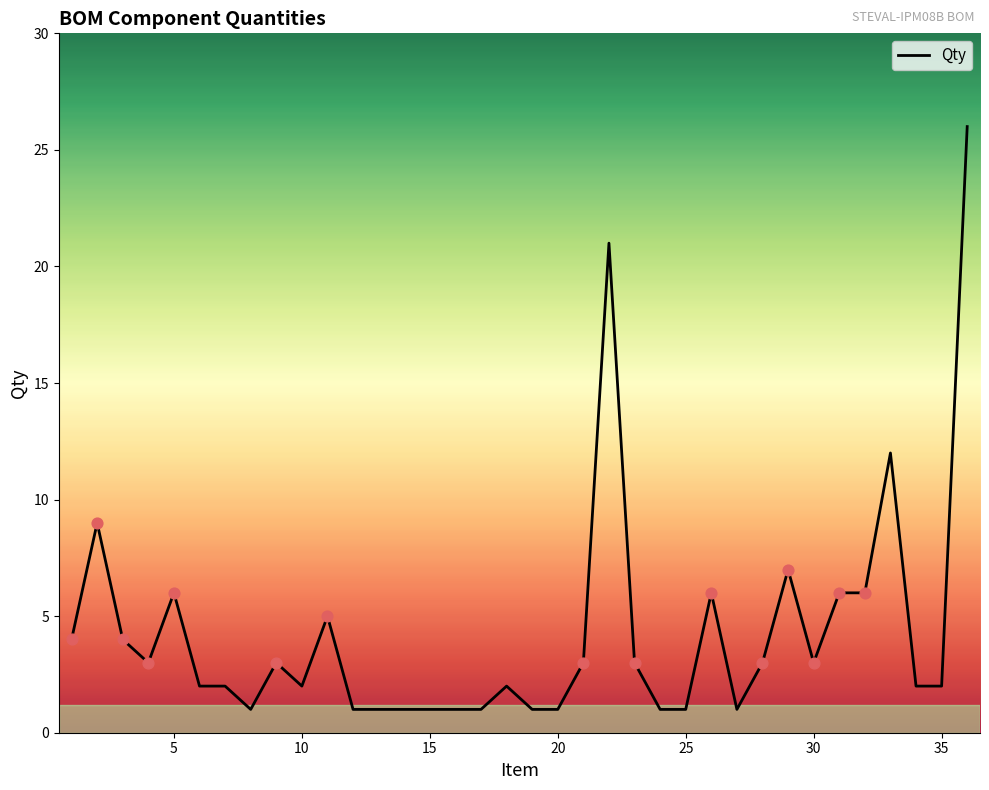

What is the greatest value displayed?

26